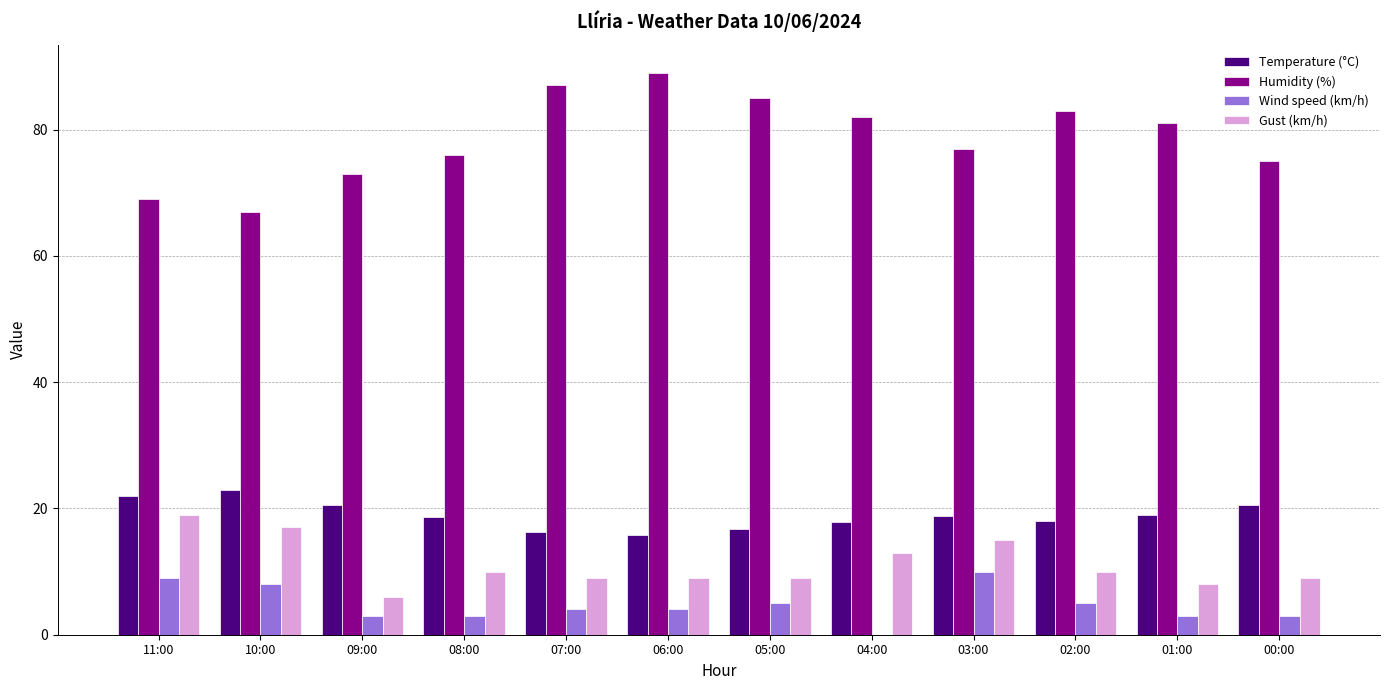

Which series has the largest total across all categories?

Humidity (%)